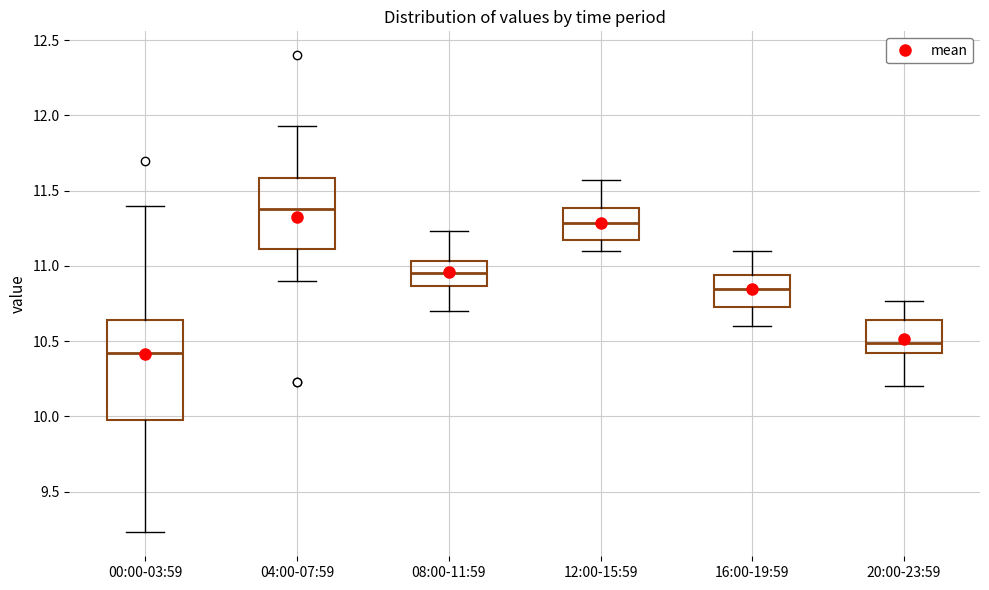

Where is the lower edge of the box for 00:00-03:59 on the y-axis? The values are not printed on the chart, so give them approximately, as read against the axis.

10.00